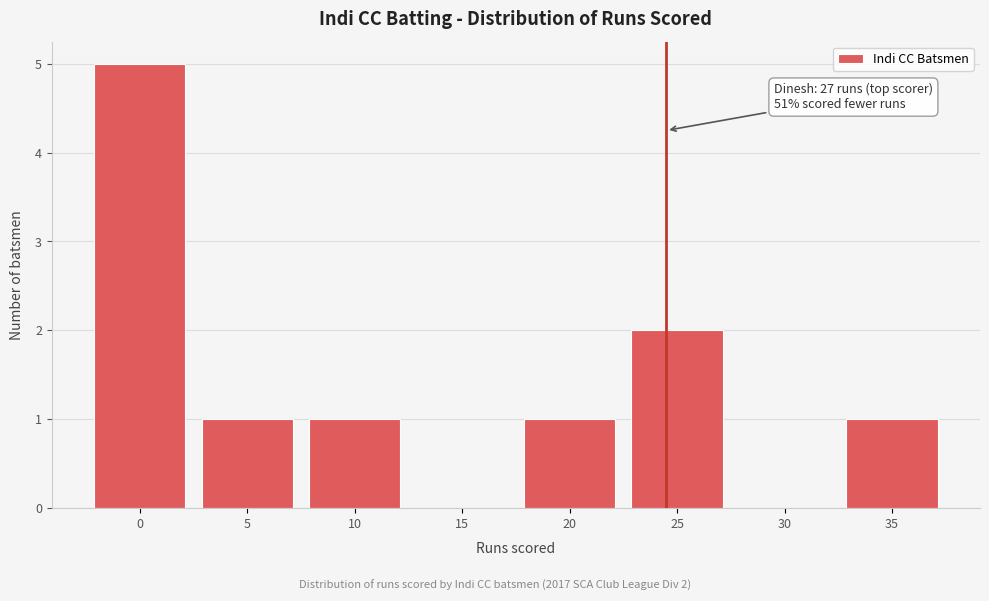

Reading left to right, transcribe all the data shown in this chart.

0=5	5=1	10=1	15=0	20=1	25=2	30=0	35=1